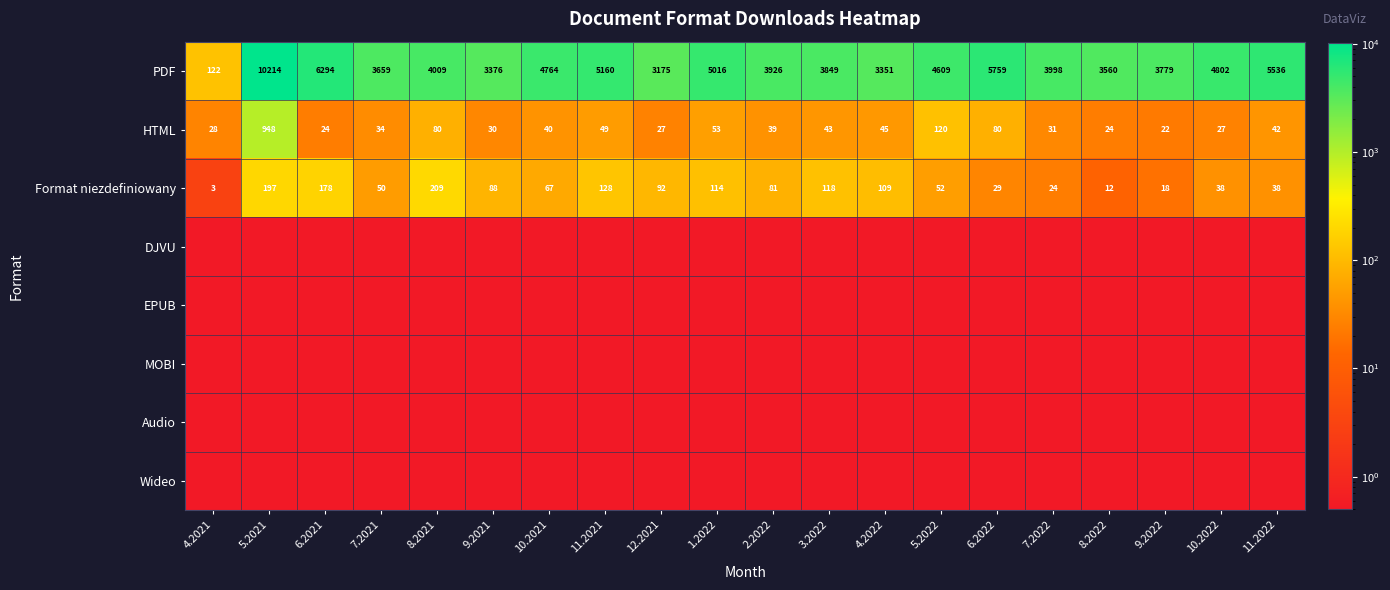

The Format niezdefiniowany series shows 88.0 at 9.2021. True or false?

True